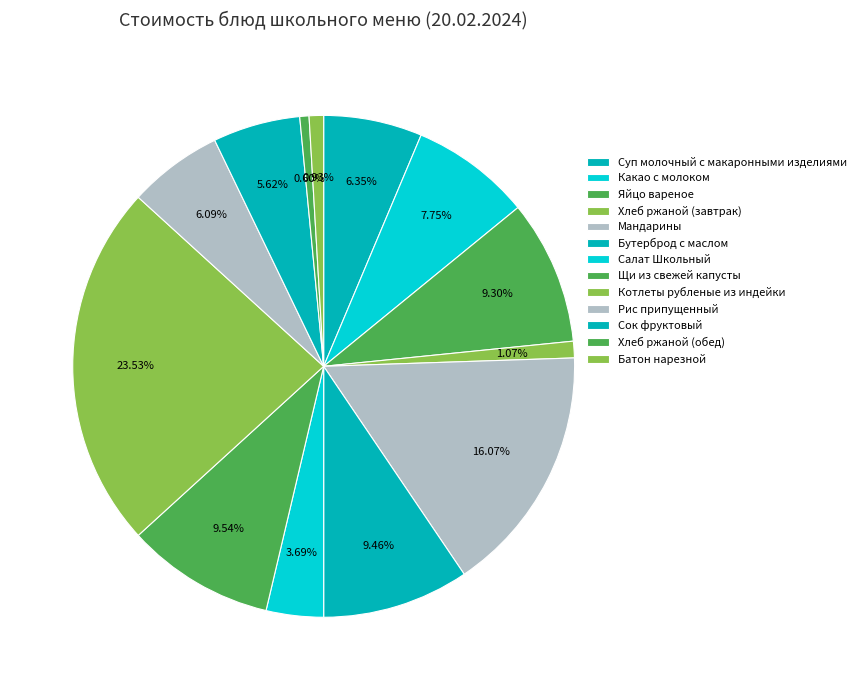

What percentage is the Мандарины slice, to the nearest percent?

16%